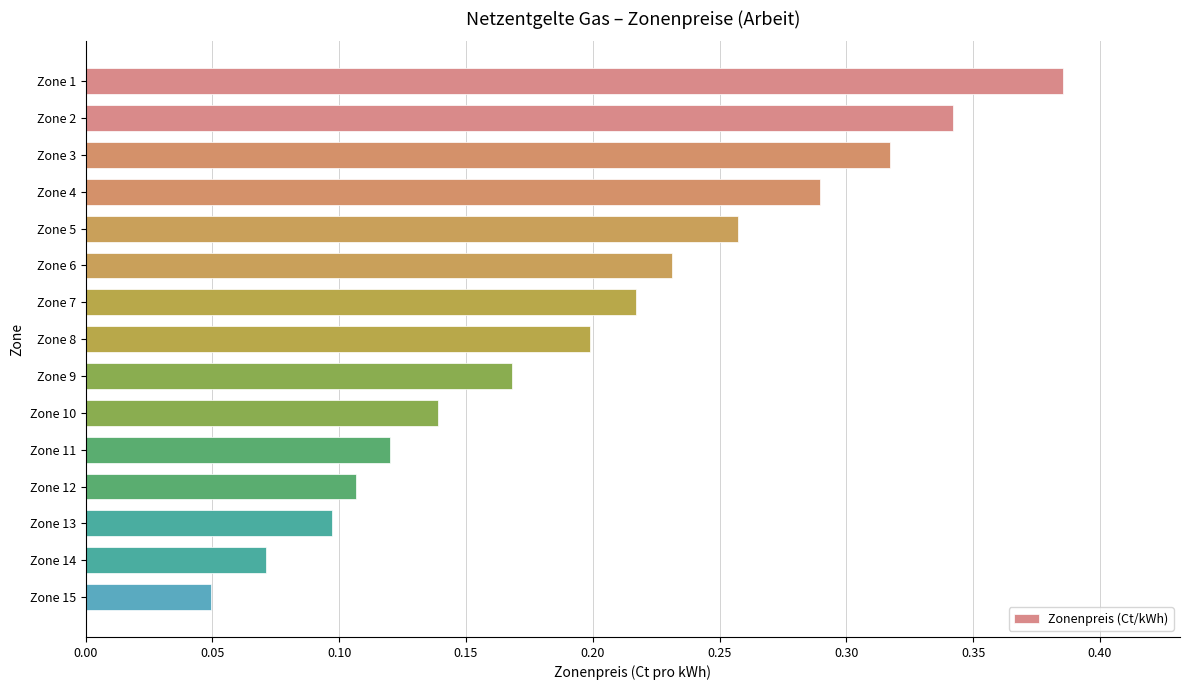

What is the sum of all values?

3.0